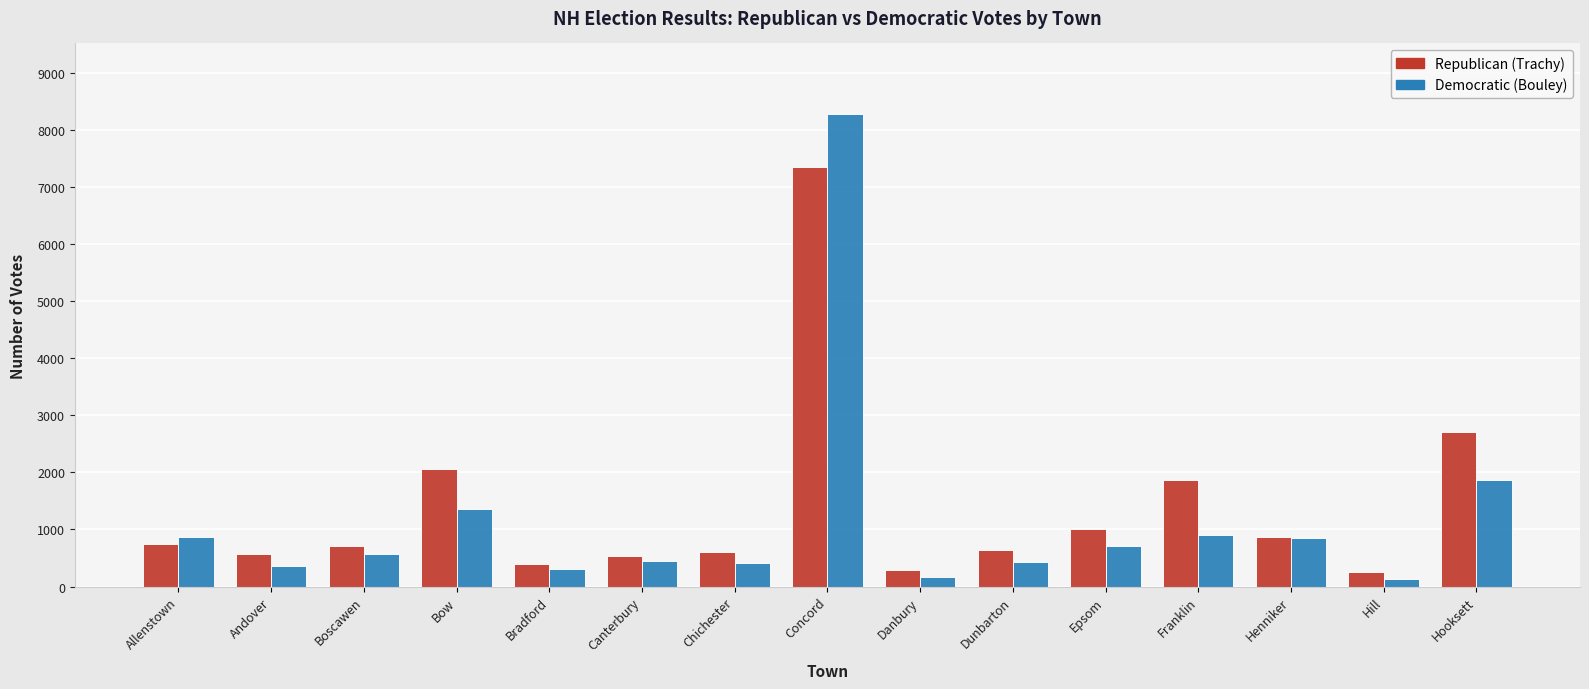

How many values in the Democratic (Bouley) series are below 567?

7